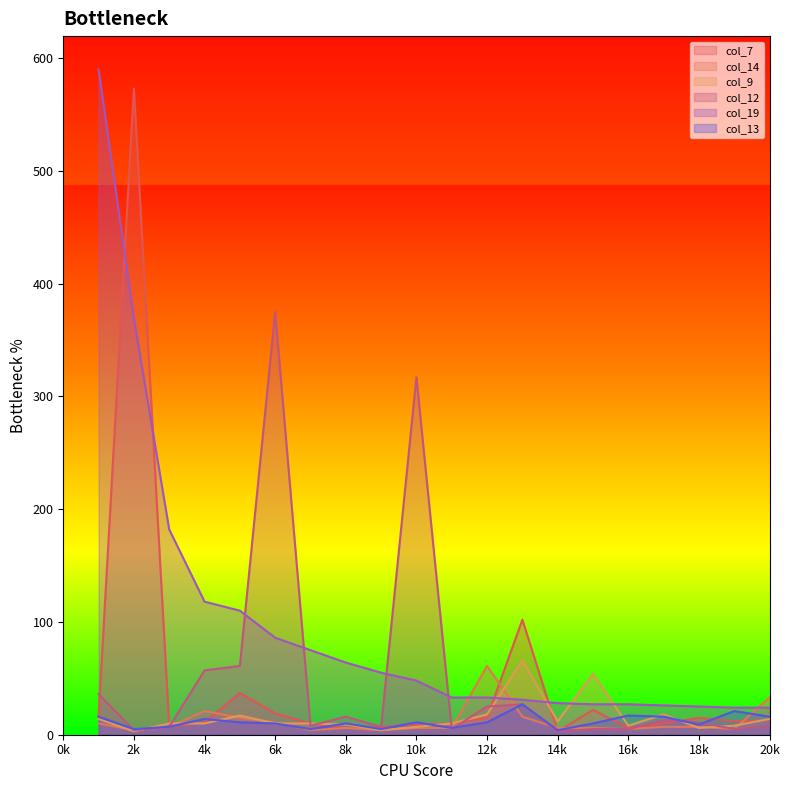

True or false: col_9 has a value of 6 at 18k.

True